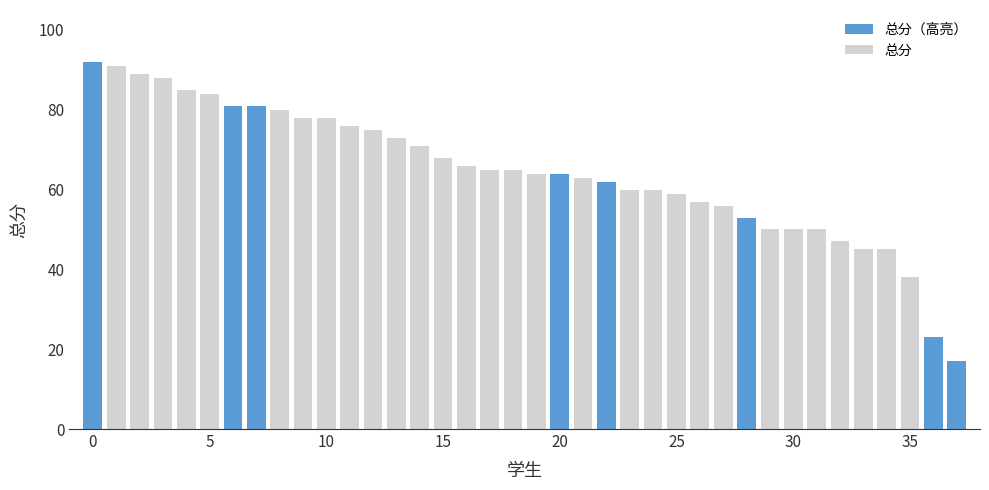

Reading right to left, extract all data points from this chart.

17	23	38	45	45	47	50	50	50	53	56	57	59	60	60	62	63	64	64	65	65	66	68	71	73	75	76	78	78	80	81	81	84	85	88	89	91	92